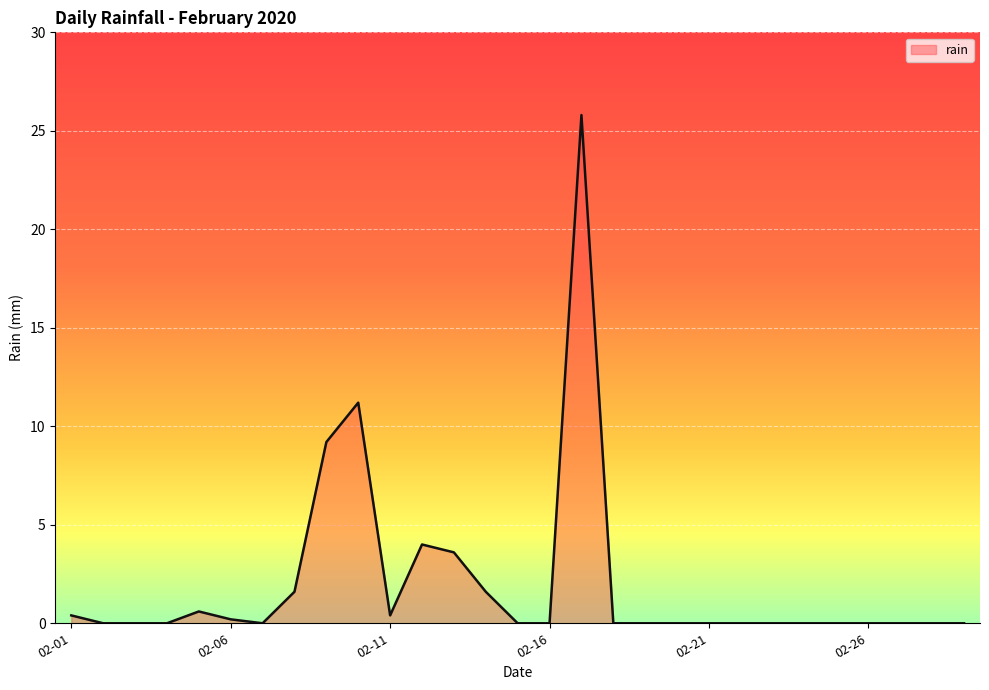

What is the greatest value displayed?

25.8